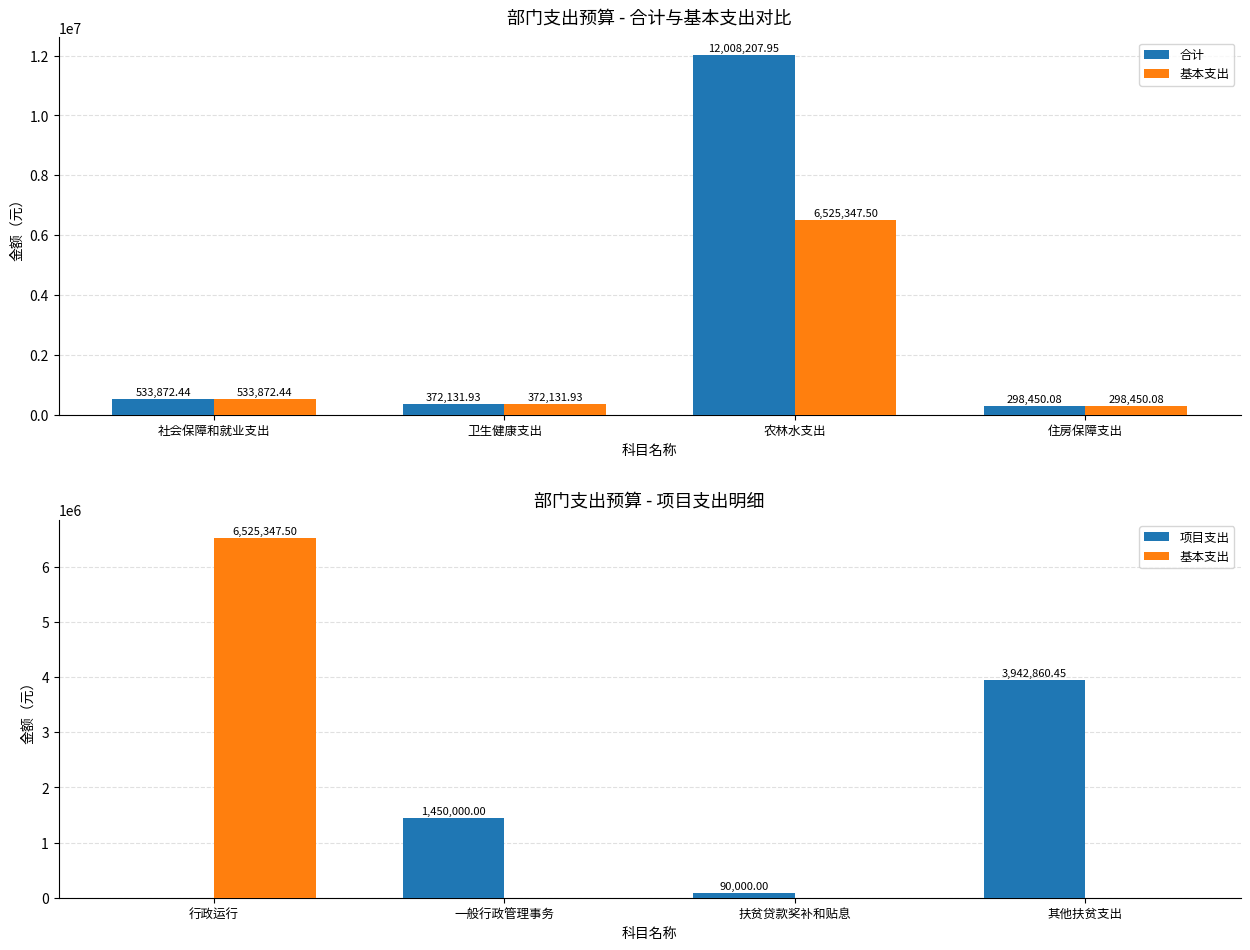

What is the average value of the 基本支出 series?

1631336.9